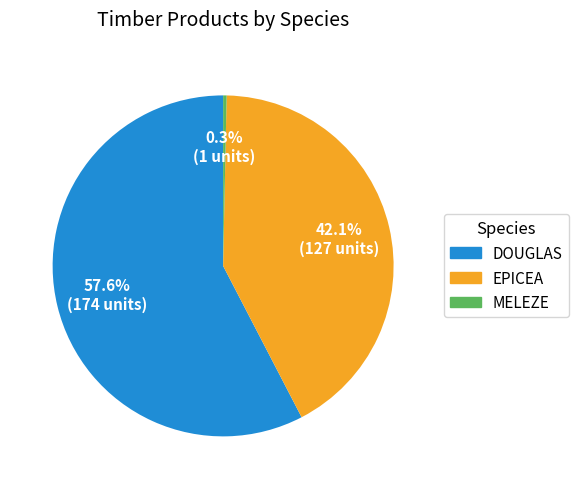

Is there a majority slice in this chart?

Yes